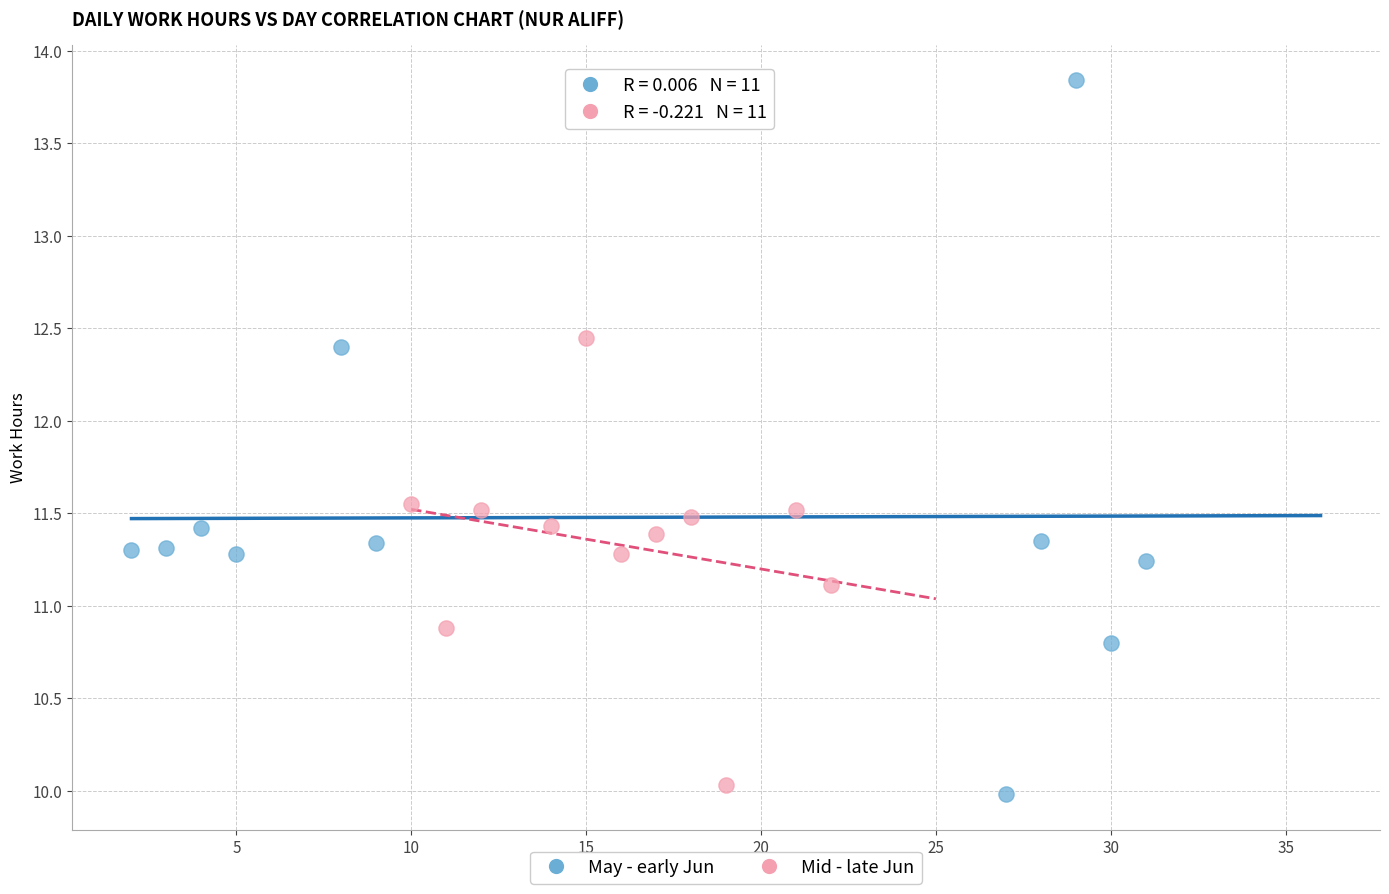

Which series contains the highest Y value?

May - early Jun